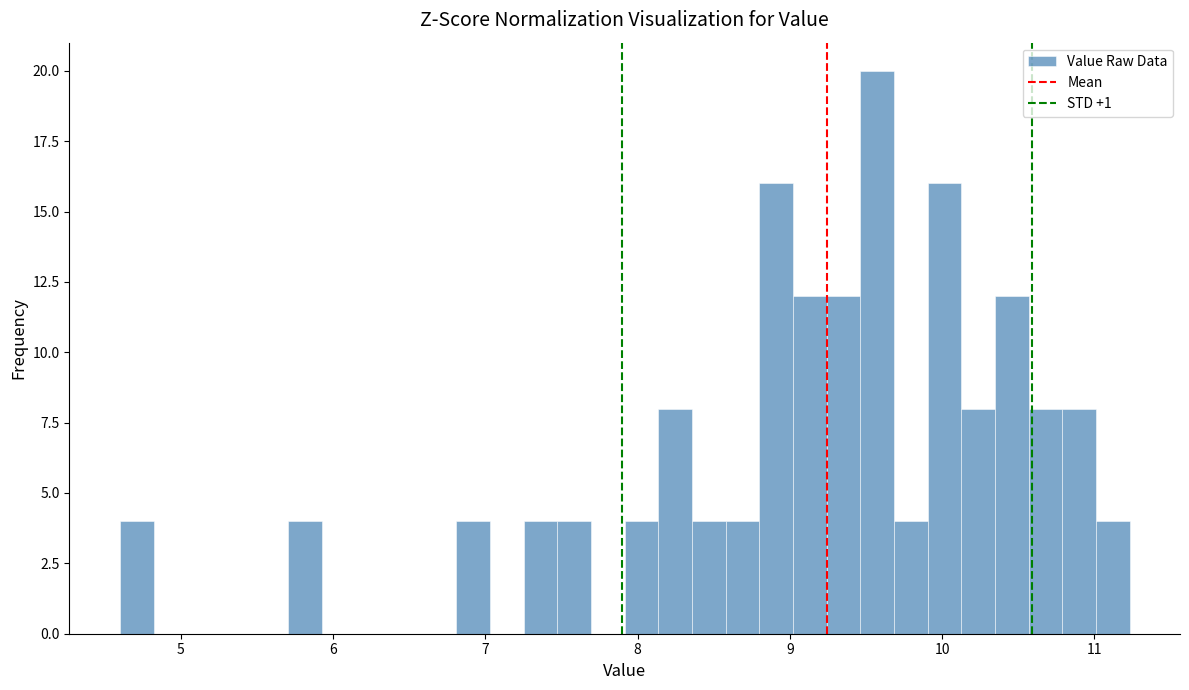

Read against the x-axis, roughly where is the centre of the tallest bar?

9.6